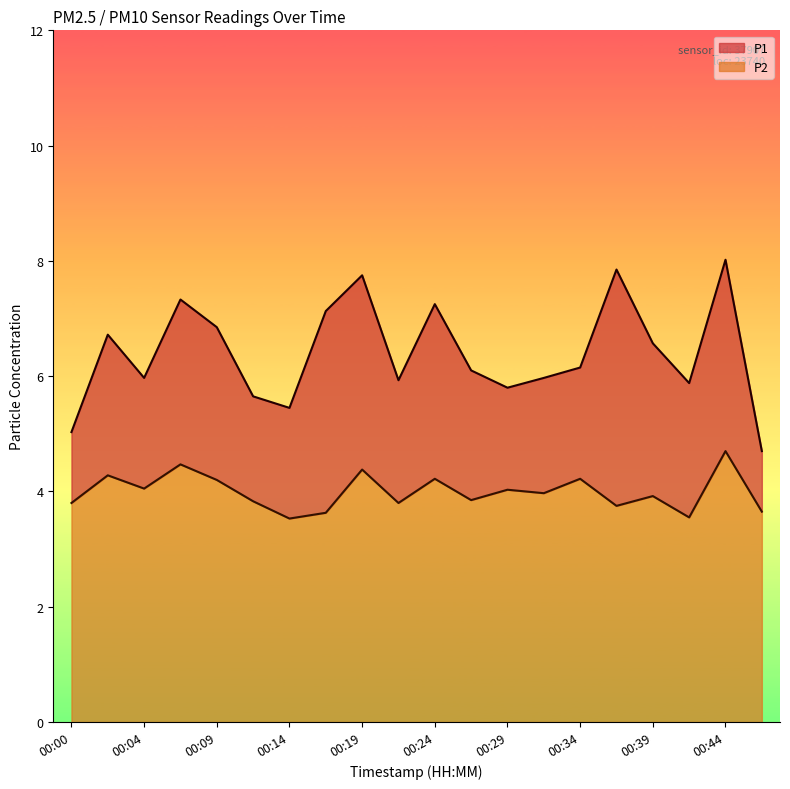

True or false: P1 has more than 2 interior local peaks.

True